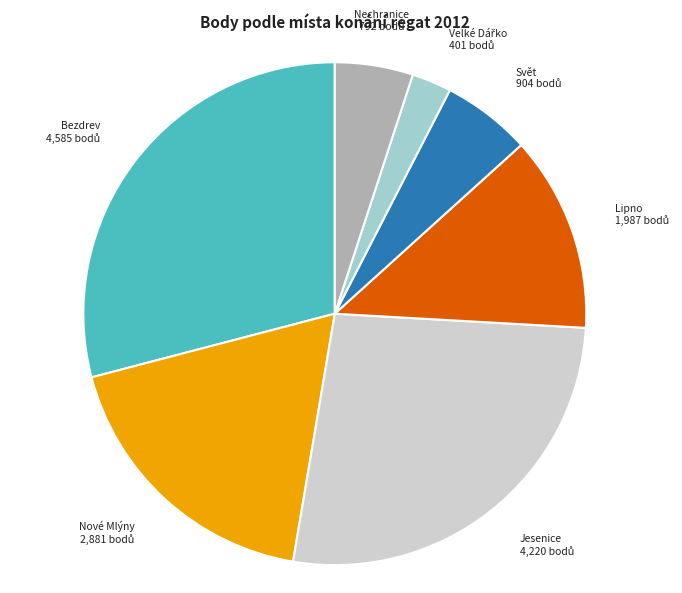

What is the largest slice in the pie chart?

Bezdrev